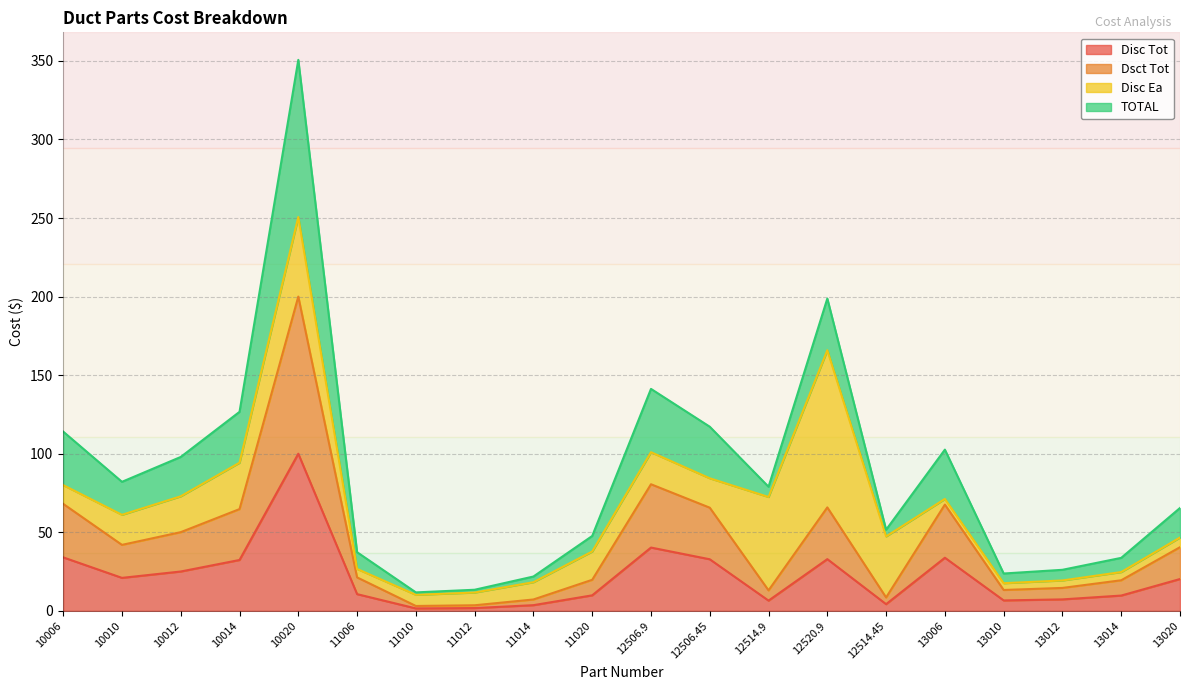

Is it true that Disc Tot equals 3.0 at 13014?

False